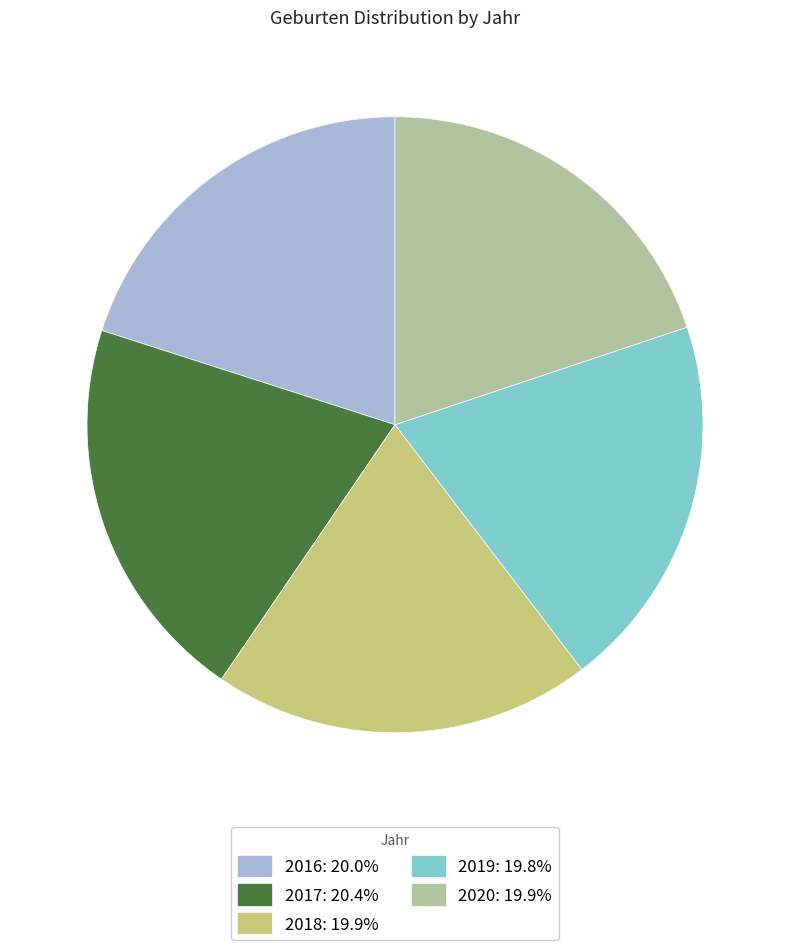

How many segments does this pie chart have?

5